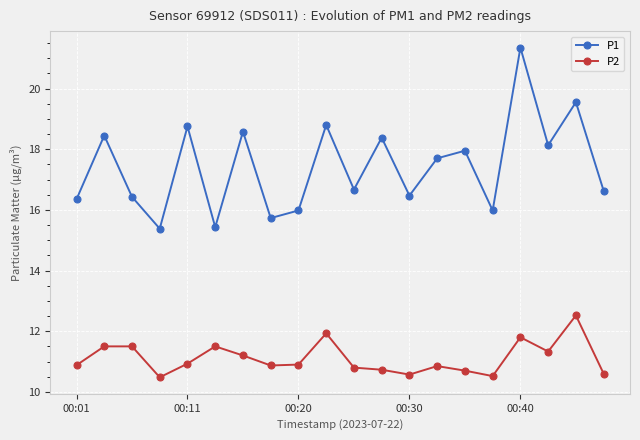

At how many categories does at least one series exceed 19?

2